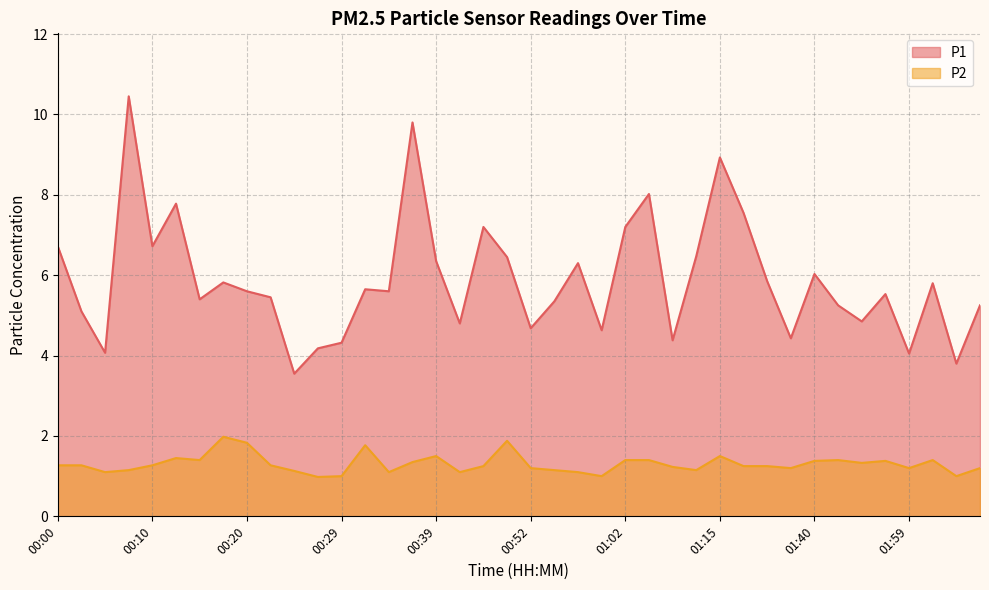

True or false: P1 and P2 cross at least once.

False